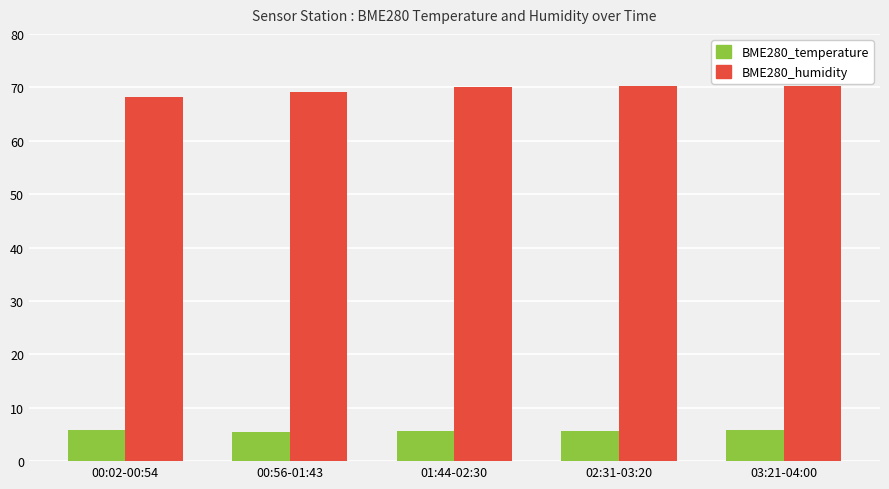

What is the minimum value for BME280_humidity?

68.1